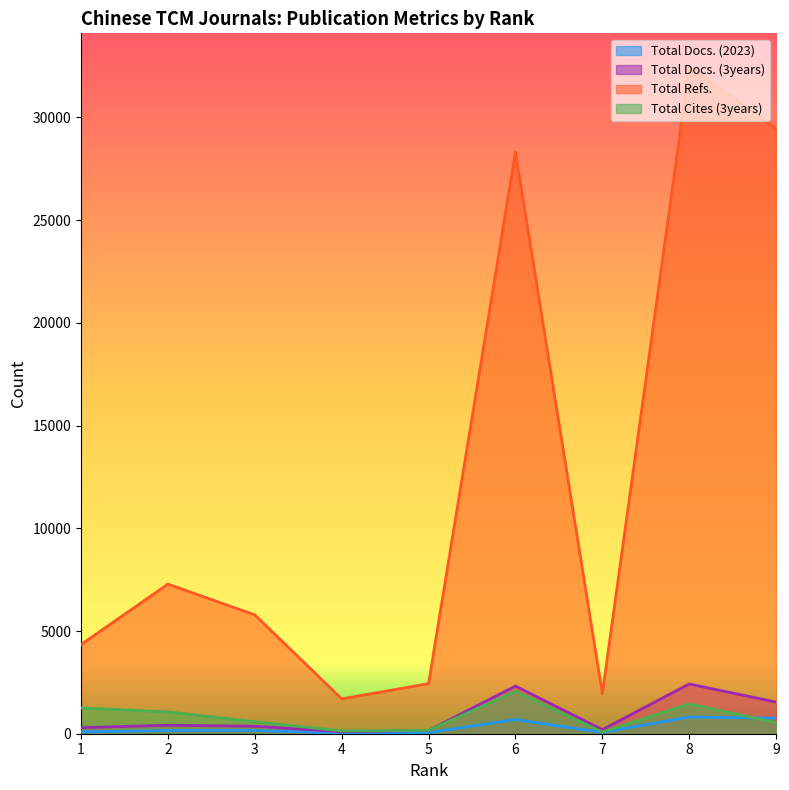

Where is Total Refs. nearest to the value 17084?

2